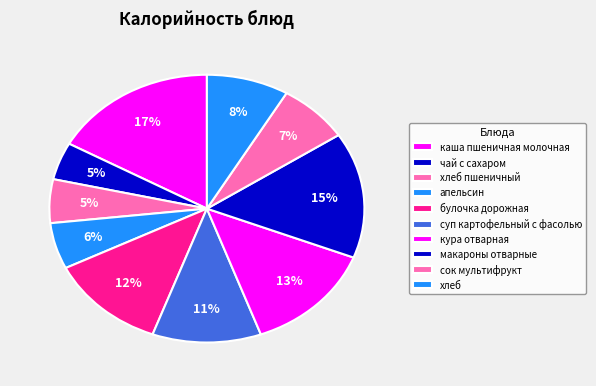

Is it true that кура отварная is 13% of the pie?

True